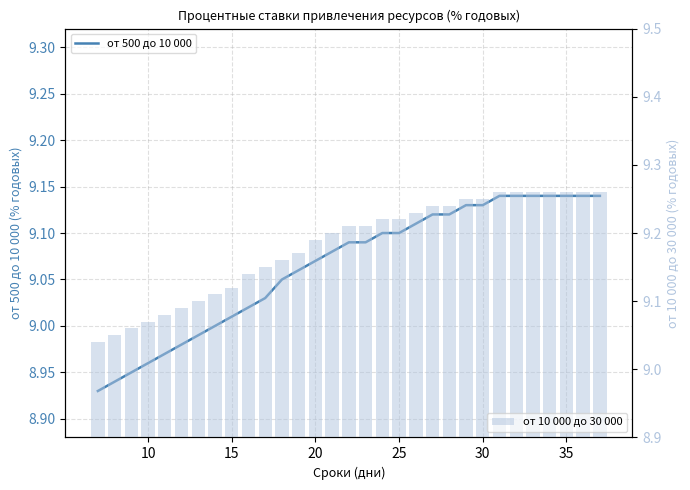

Count the от 10 000 до 30 000 values in the range 9 to 10.

31